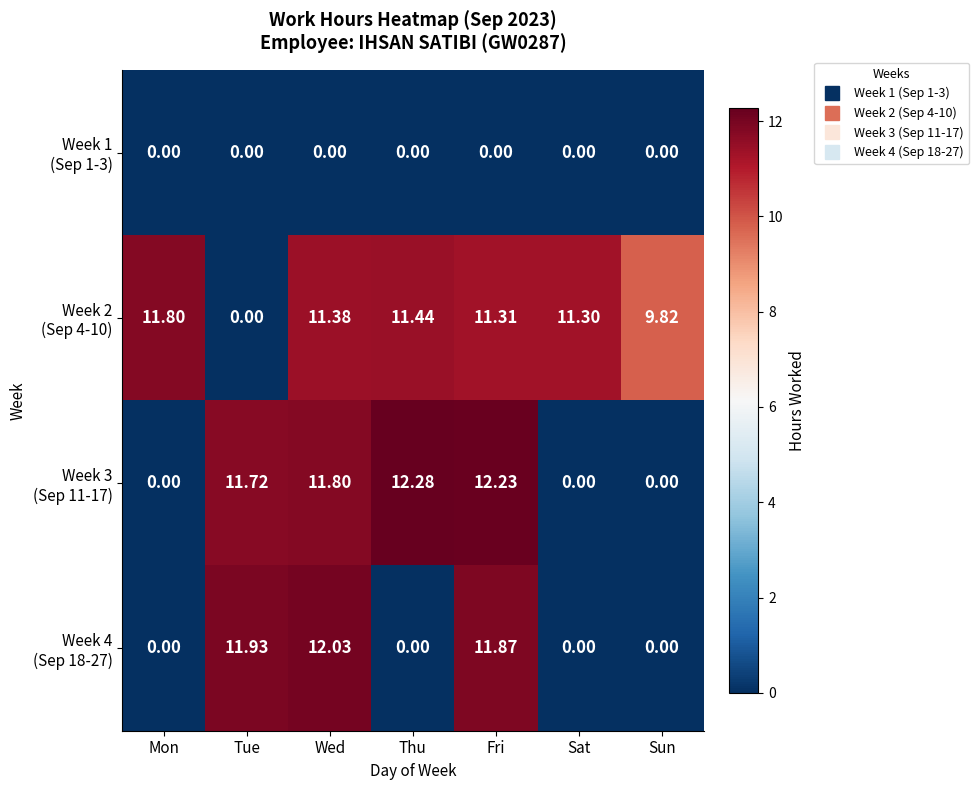

At which category is the sum across all series the highest?

Fri